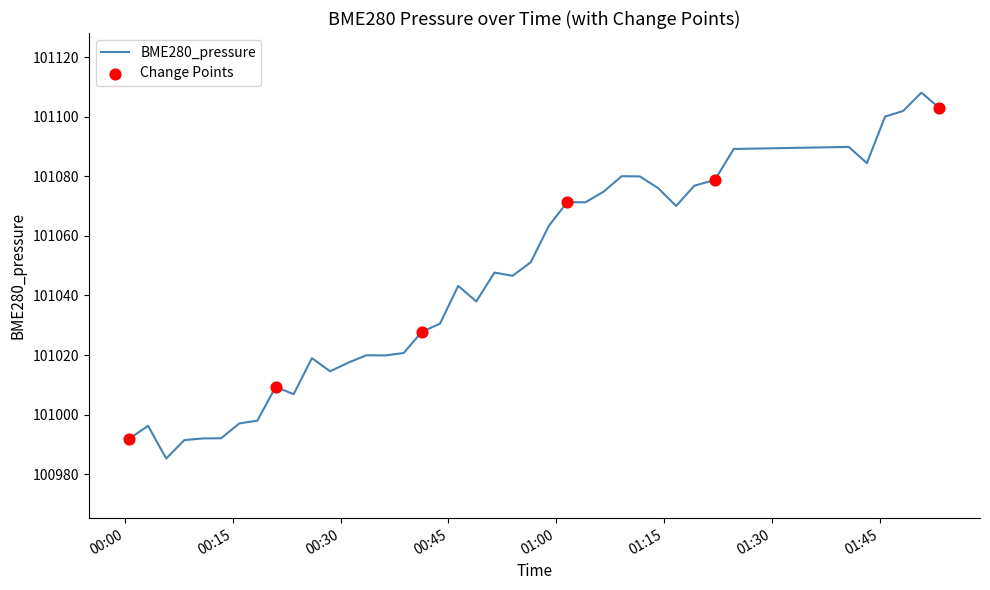

What is the minimum value shown in the chart?

100985.3